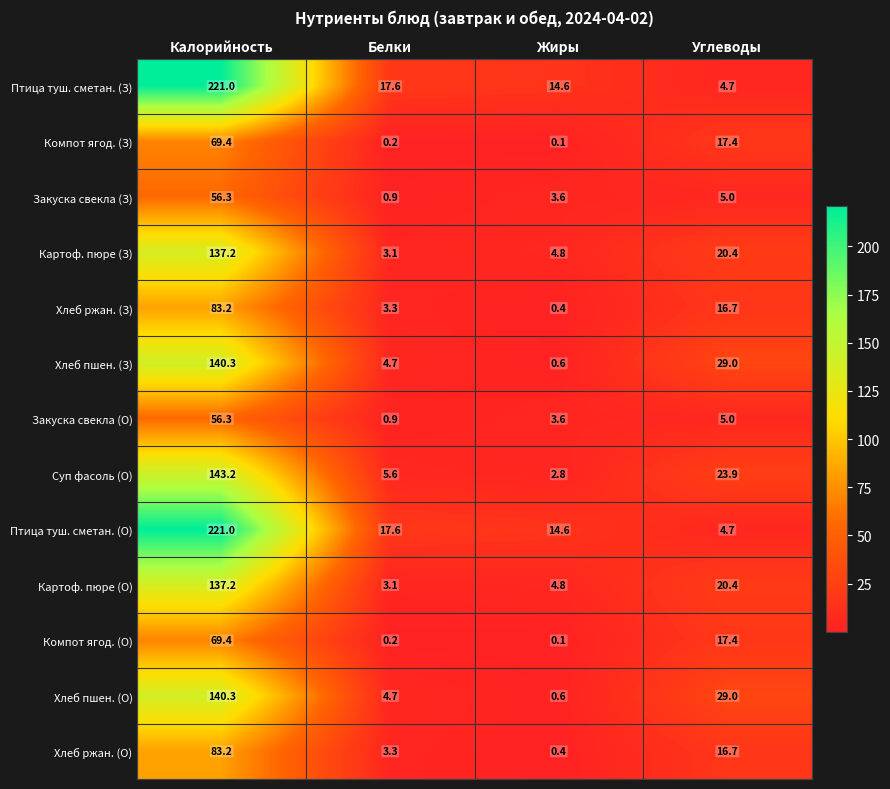

Rank the categories by Компот ягод. (З) value from highest to lowest.

Калорийность, Углеводы, Белки, Жиры